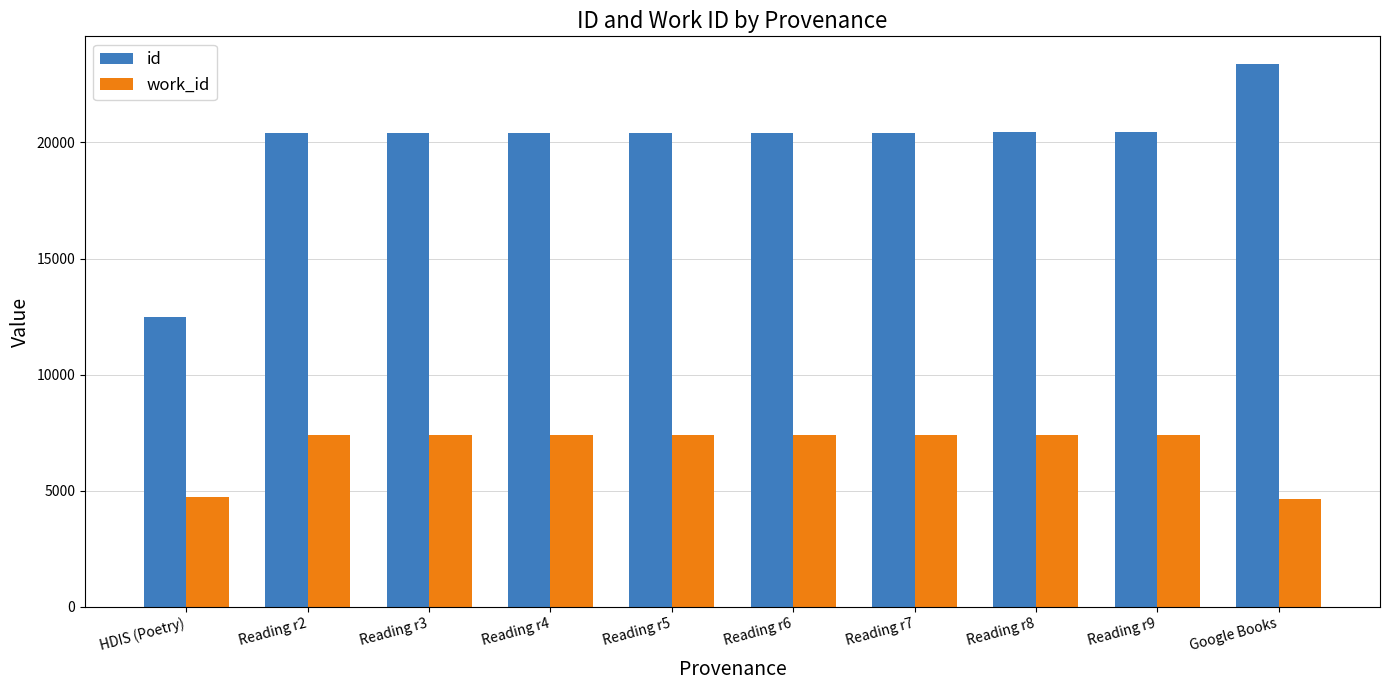

List the series in order of their peak value, highest first.

id, work_id